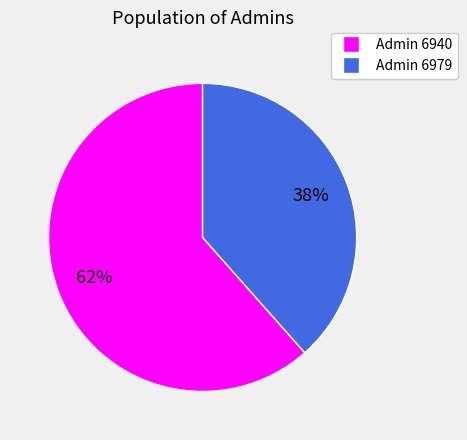

How many segments does this pie chart have?

2